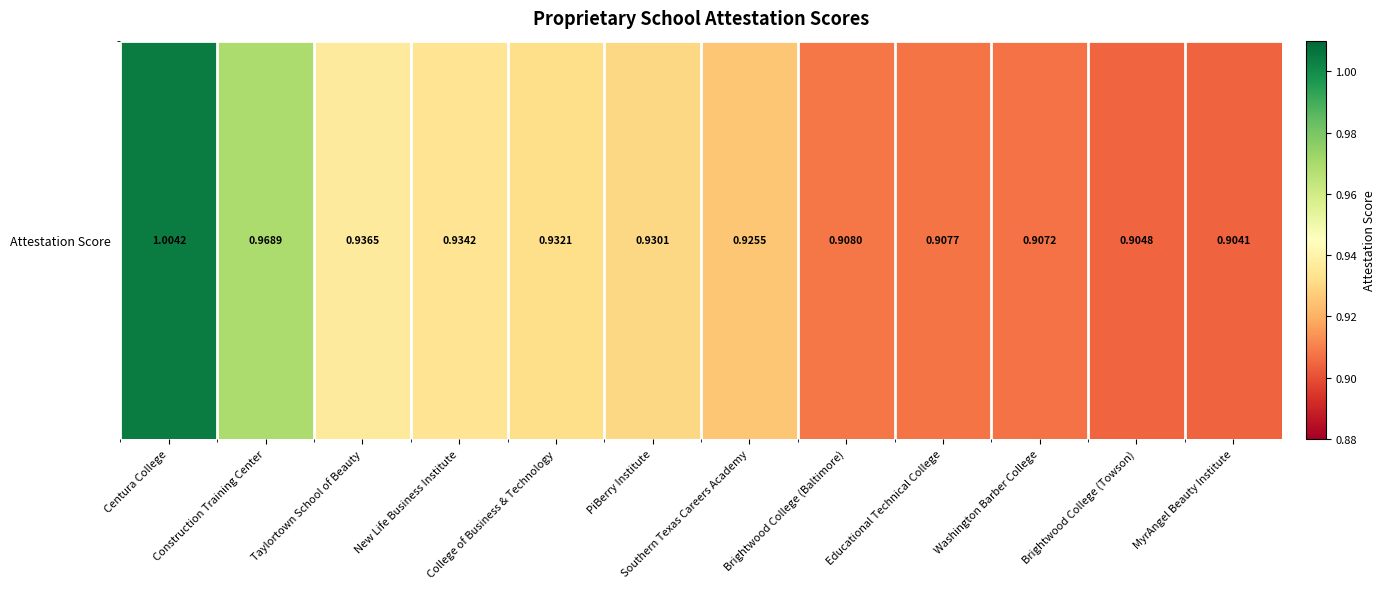

The chart shows a value of 0.9 at Taylortown School of Beauty. True or false?

True